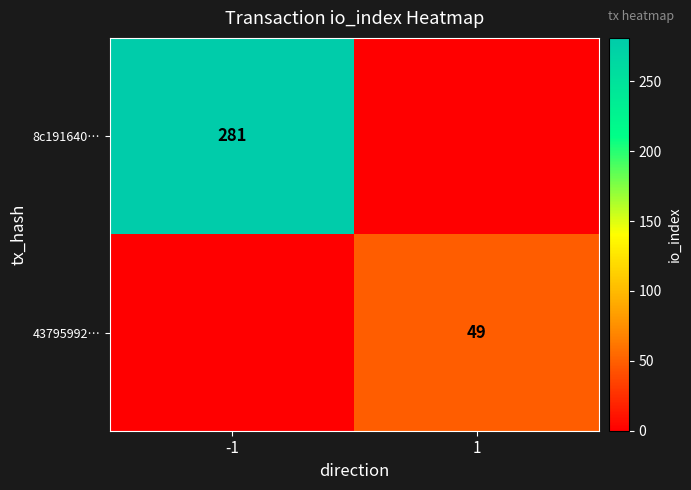

The value of 8c191640… at -1 is 281. True or false?

True